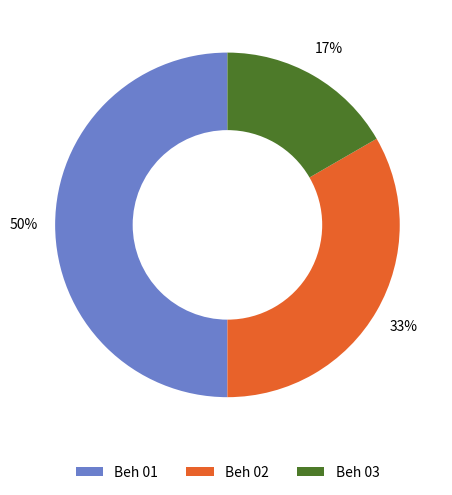

Which has a higher value, Beh 01 or Beh 03?

Beh 01